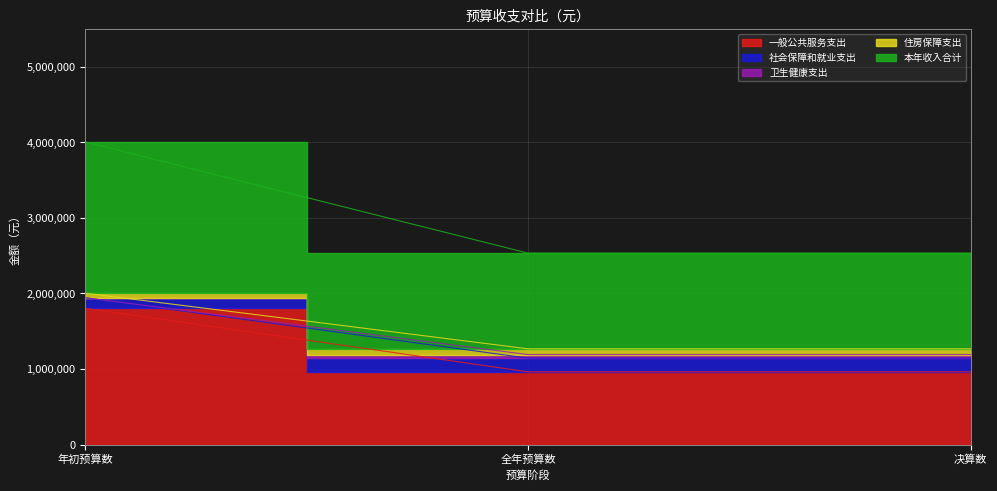

What value does the 住房保障支出 series have at 决算数?

1267047.5